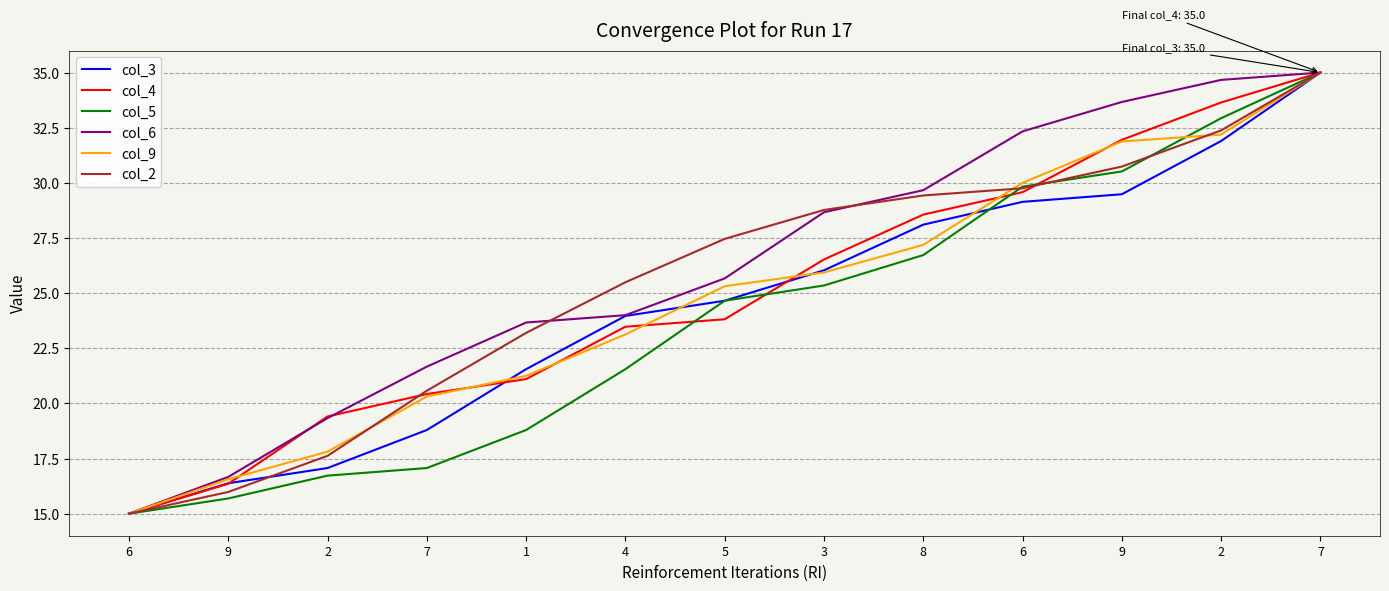

What are all the series names shown in the legend?

col_3, col_4, col_5, col_6, col_9, col_2